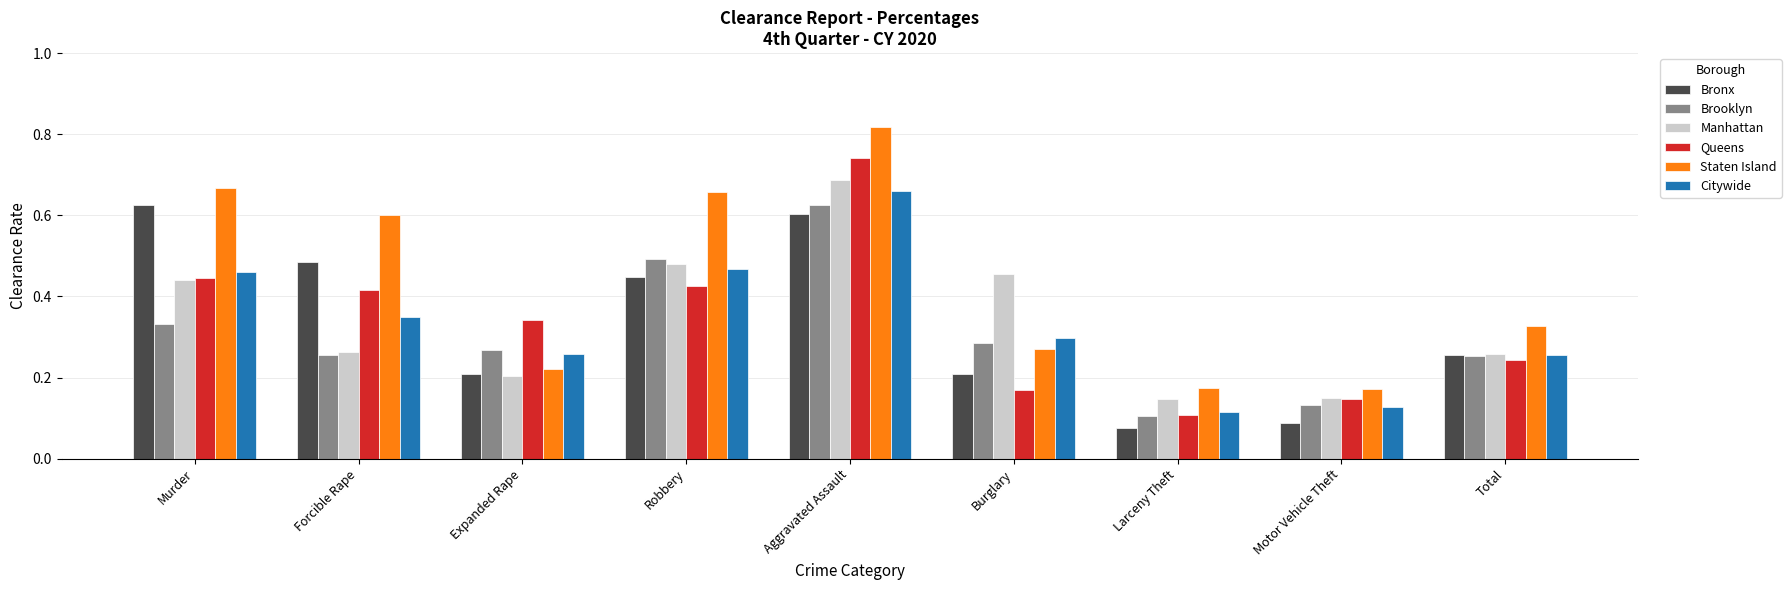

What are all the series names shown in the legend?

Bronx, Brooklyn, Manhattan, Queens, Staten Island, Citywide